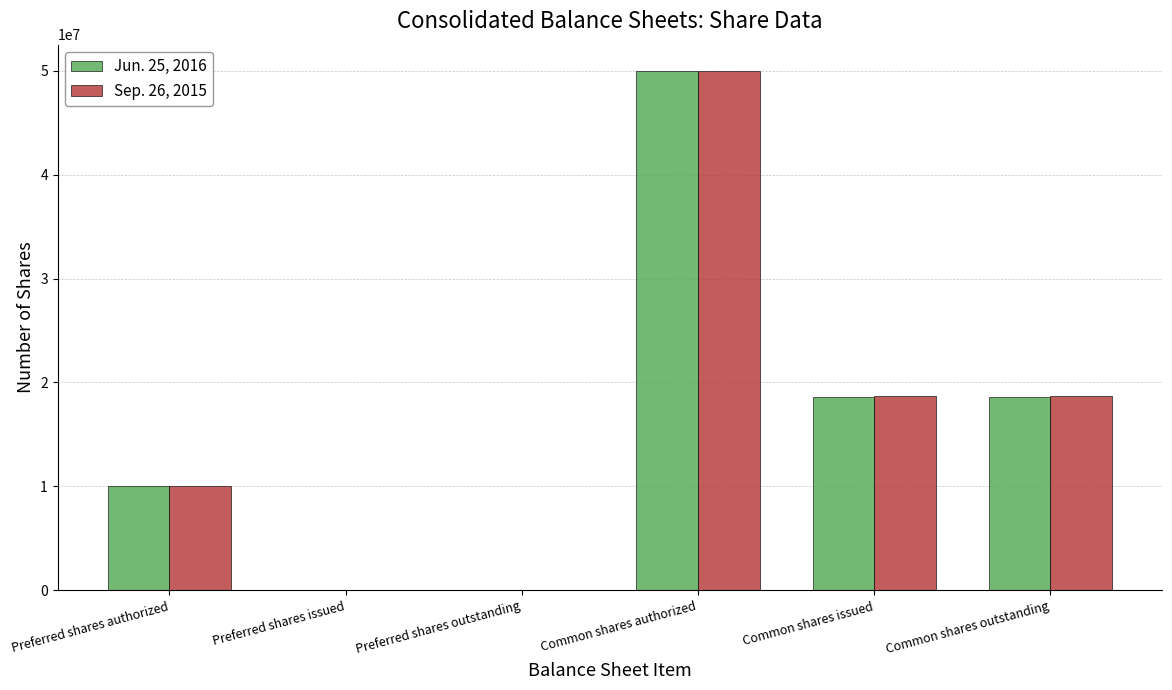

Is it true that Jun. 25, 2016 equals 16000406 at Preferred shares authorized?

False